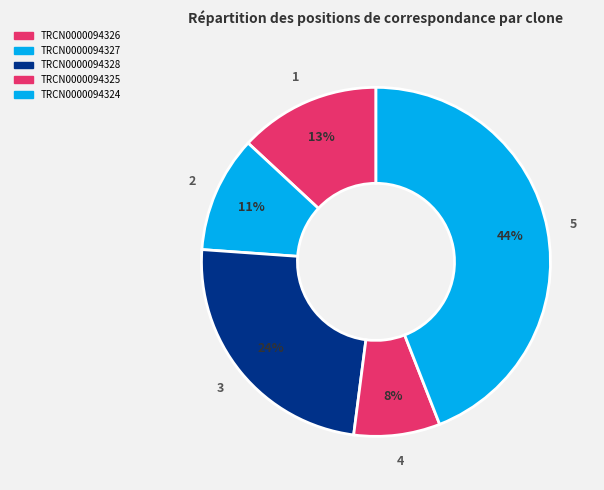

Which has a higher value, TRCN0000094325 or TRCN0000094328?

TRCN0000094328